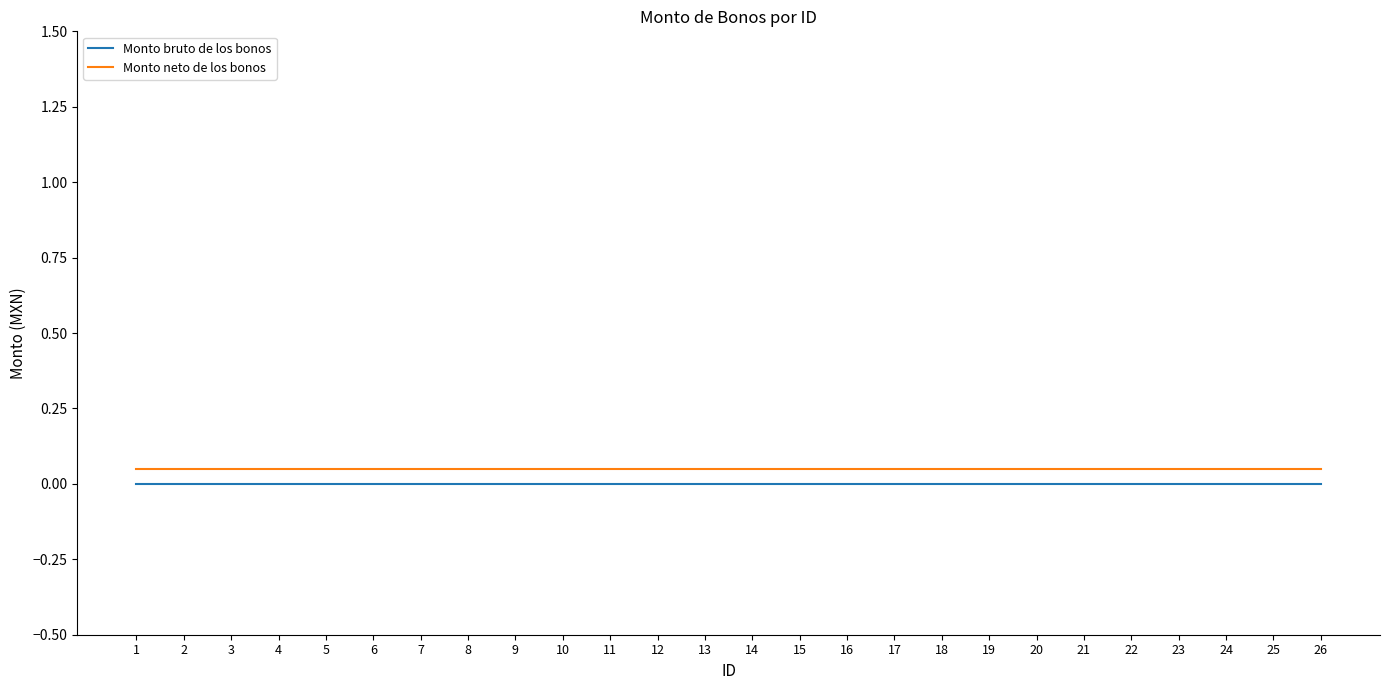

True or false: Monto bruto de los bonos and Monto neto de los bonos intersect in this chart.

False